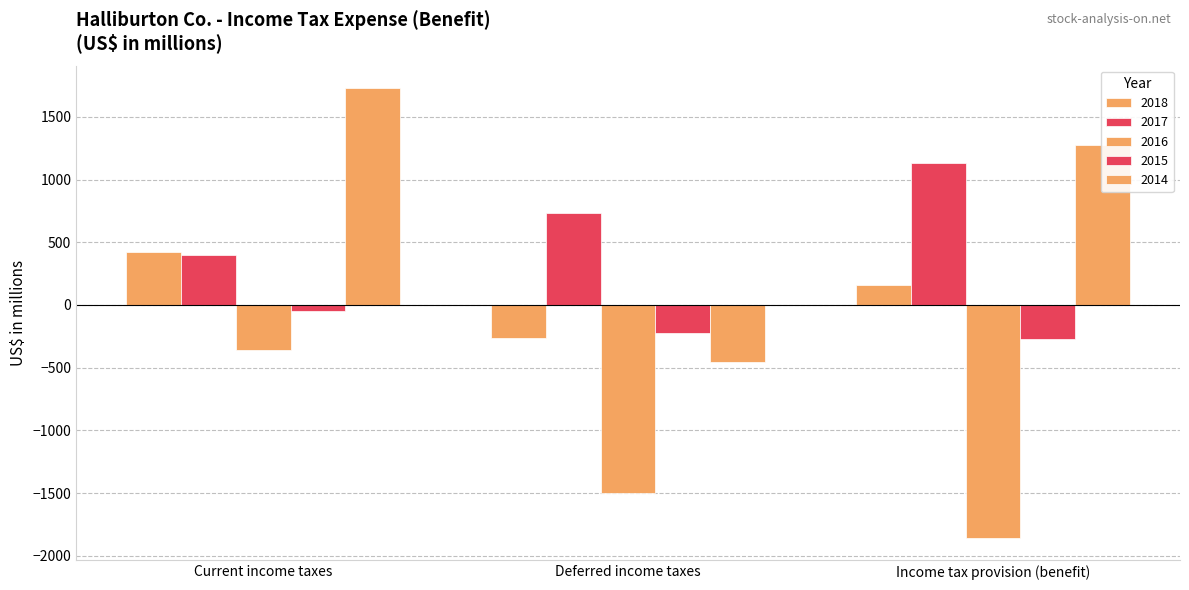

Reading right to left, list all the values displayed in this chart.

2018: Income tax provision (benefit)=157	Deferred income taxes=-267	Current income taxes=424
2017: Income tax provision (benefit)=1131	Deferred income taxes=734	Current income taxes=397
2016: Income tax provision (benefit)=-1858	Deferred income taxes=-1501	Current income taxes=-357
2015: Income tax provision (benefit)=-274	Deferred income taxes=-224	Current income taxes=-50
2014: Income tax provision (benefit)=1275	Deferred income taxes=-454	Current income taxes=1729